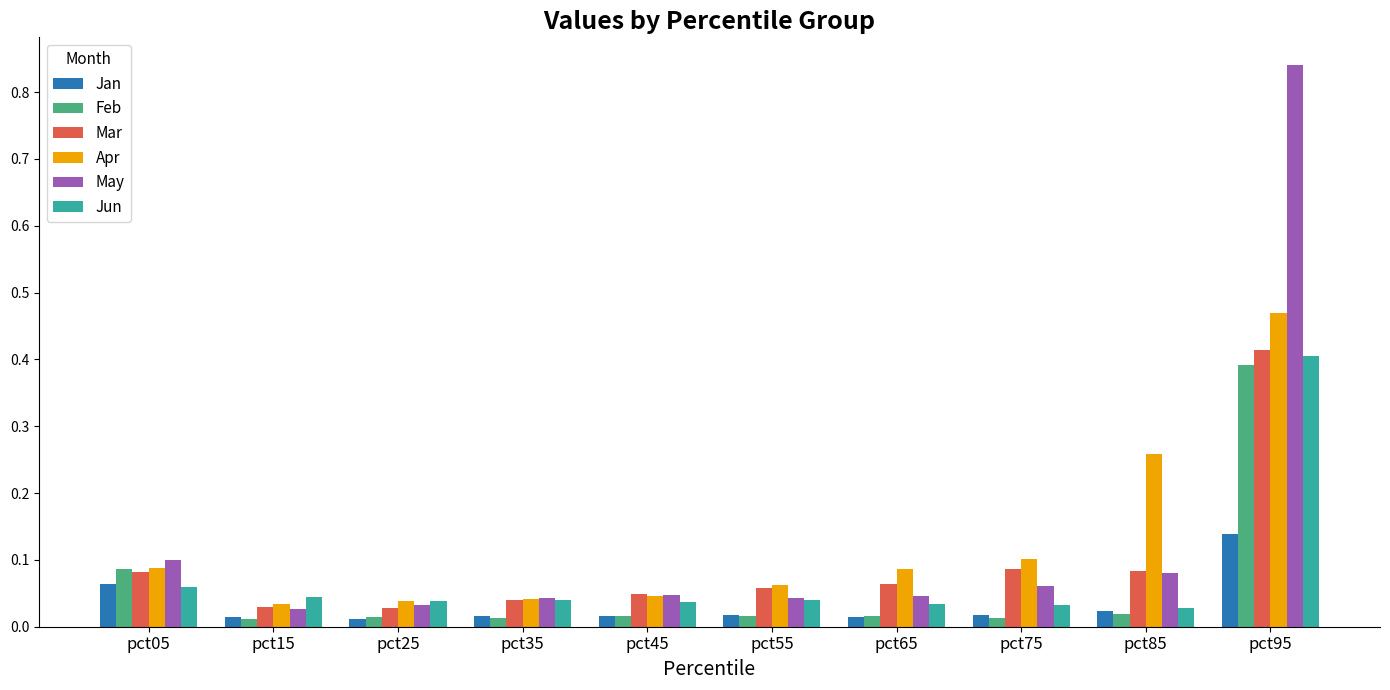

What is the sum of all Apr values?

1.2